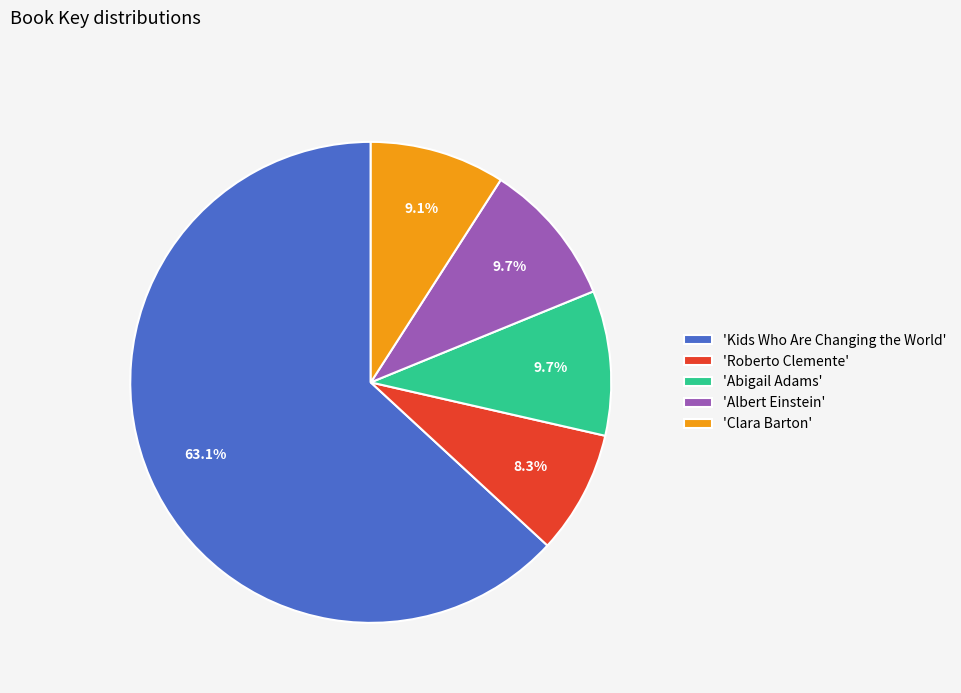

How many slices are in this pie chart?

5